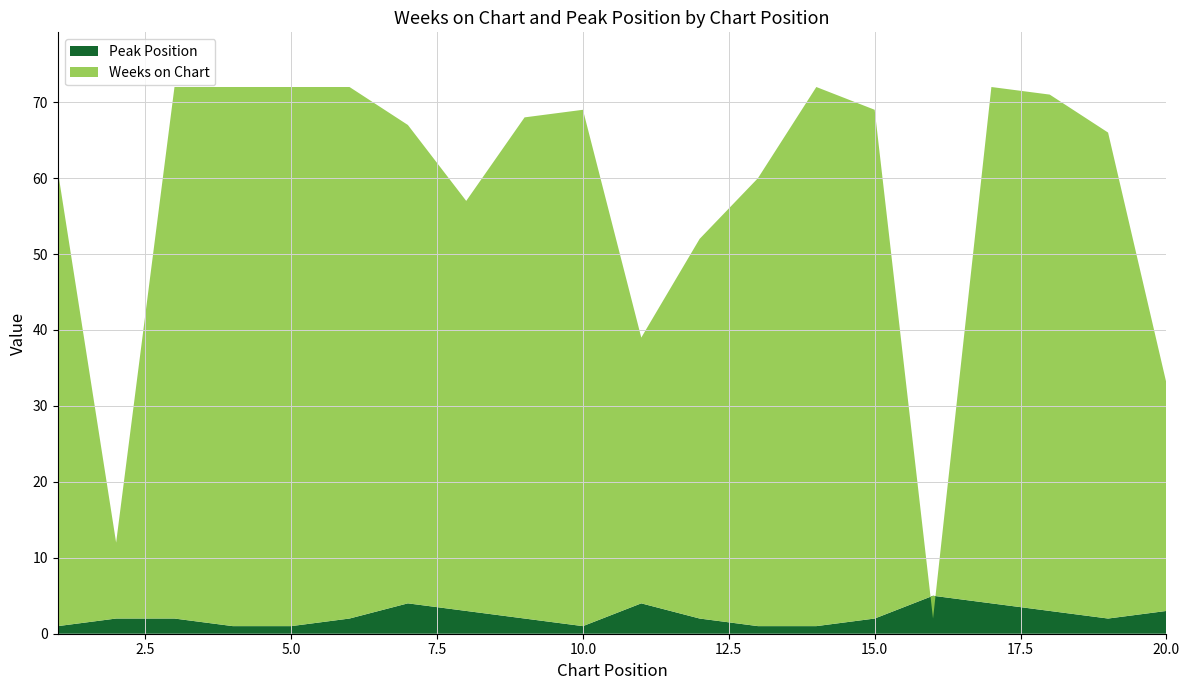

What is the spread (max minus min) of values at 18?

68